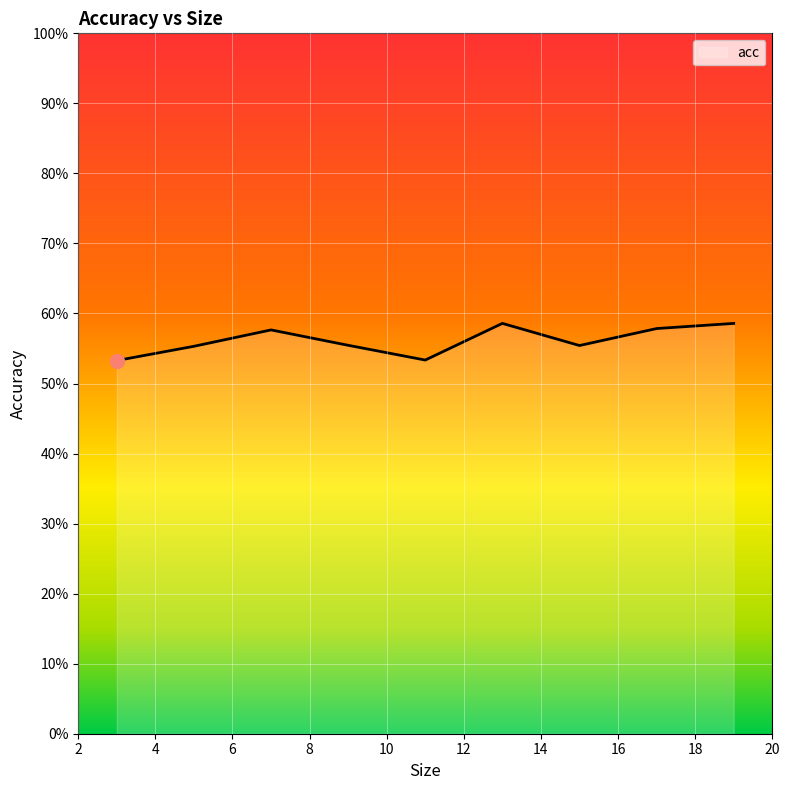

Does the chart display data point markers on the line(s)?

No